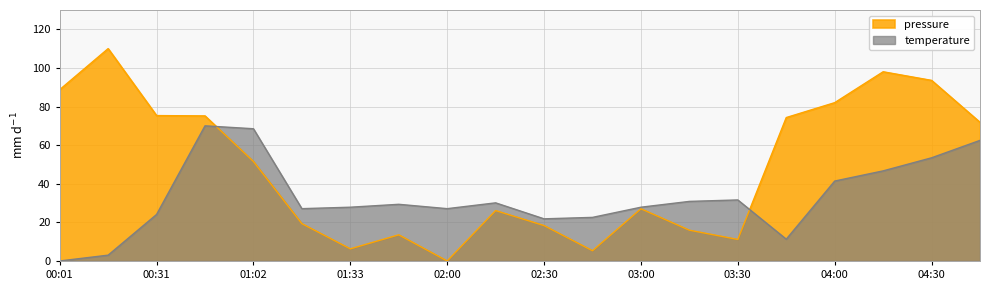

At which label does pressure reach its peak?

00:16